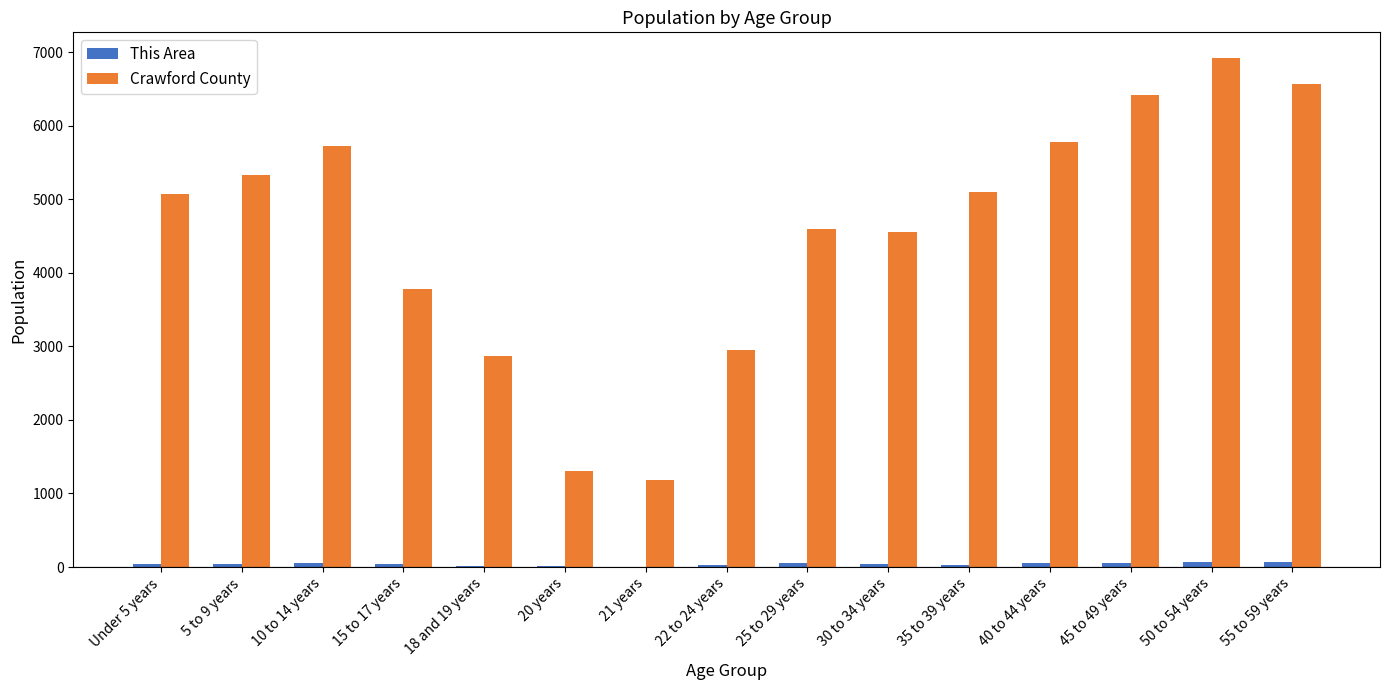

True or false: Crawford County has a value of 1177 at 25 to 29 years.

False